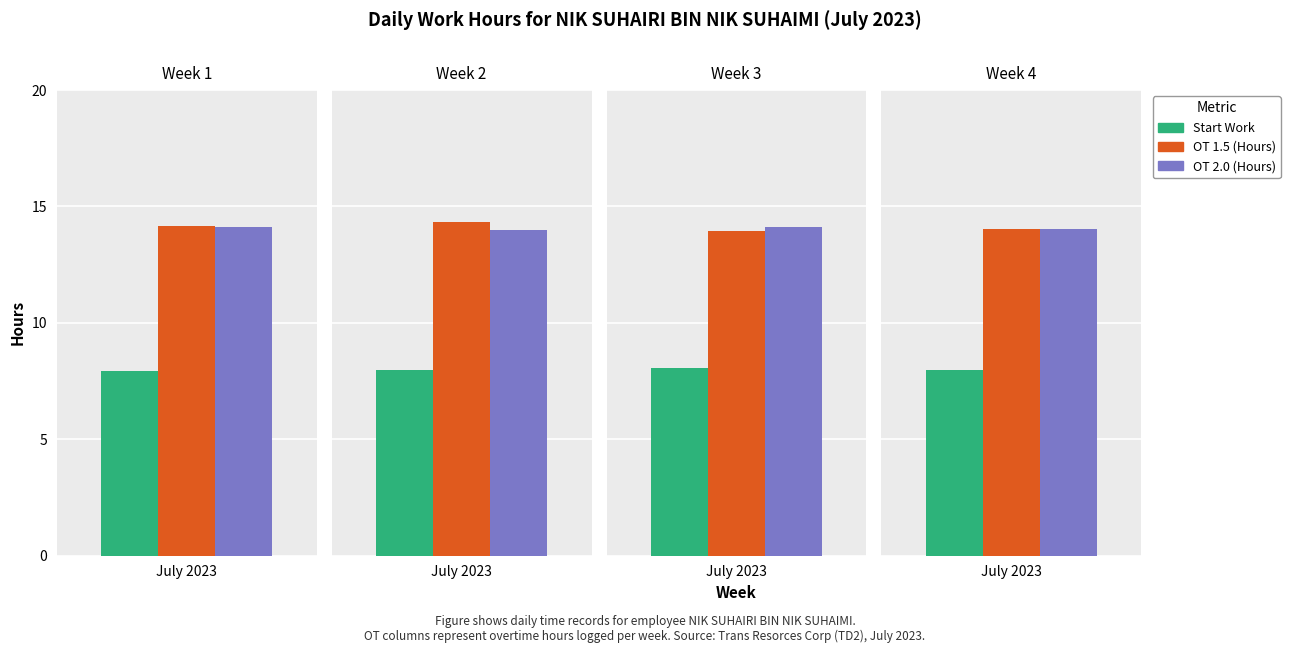

List the labels in order of OT 1.5 (Hours) value, smallest first.

2, 3, 0, 1